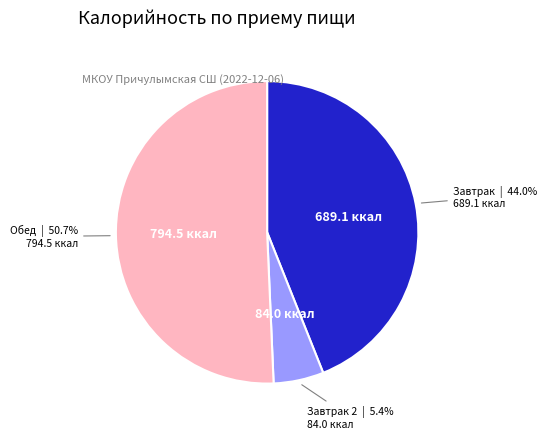

Does any single category account for the majority?

Yes